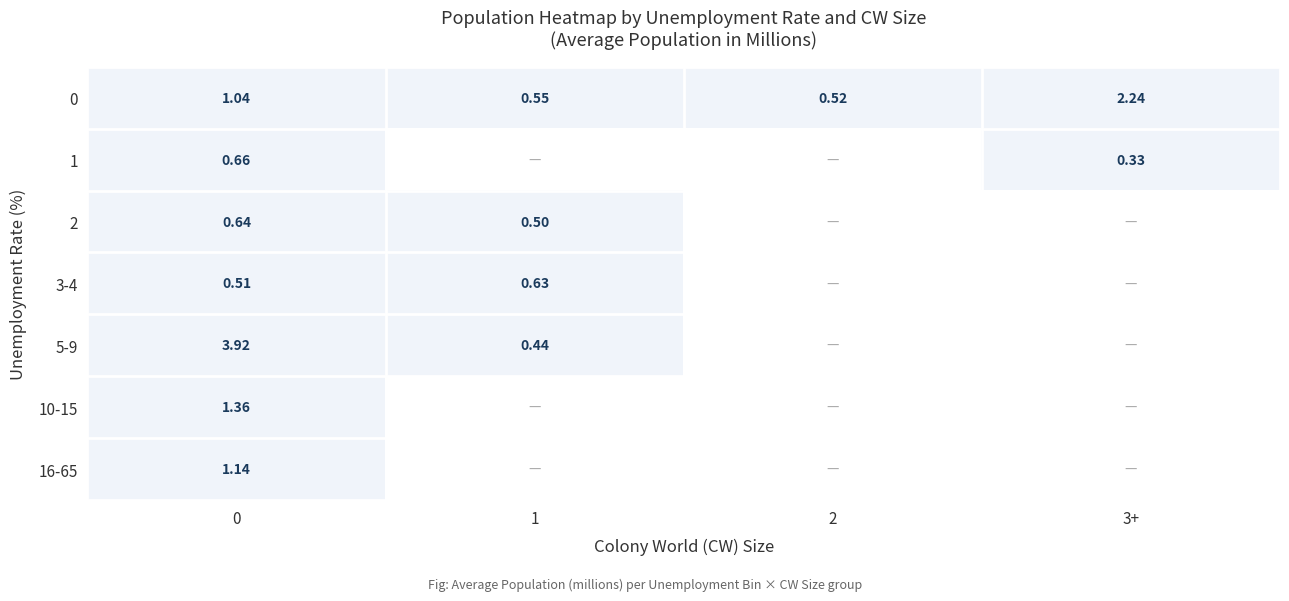

How many positive values does the 5-9 series have?

2